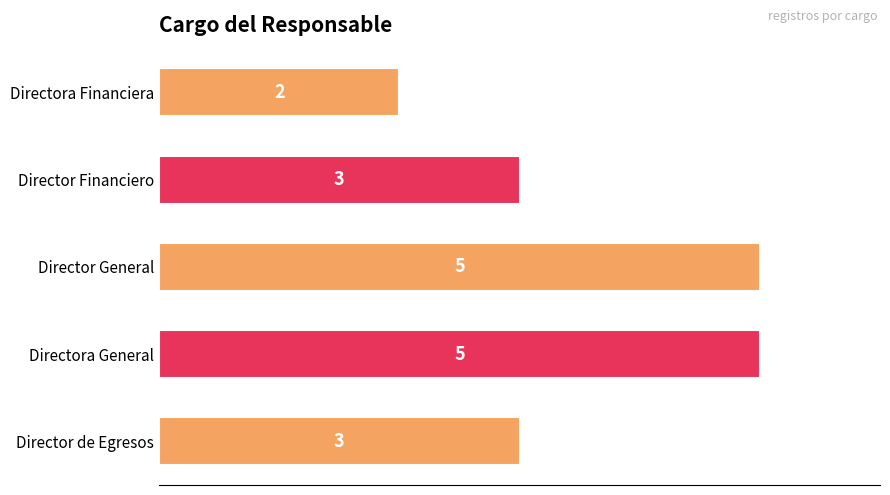

Reading top to bottom, transcribe all the data shown in this chart.

Directora Financiera=2	Director Financiero=3	Director General=5	Directora General=5	Director de Egresos=3